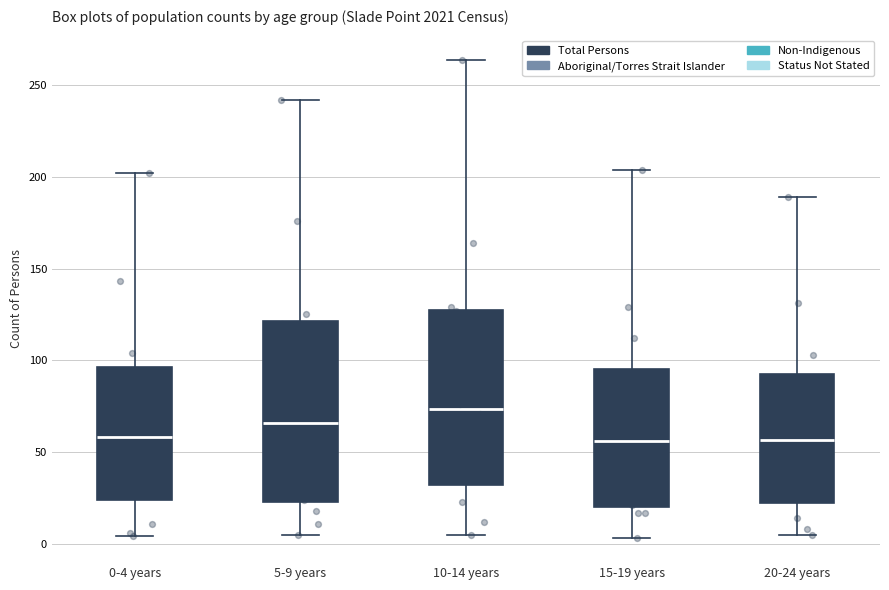

Where does the median line of the box for 15-19 years sit on the y-axis? The values are not printed on the chart, so give them approximately, as read against the axis.

55